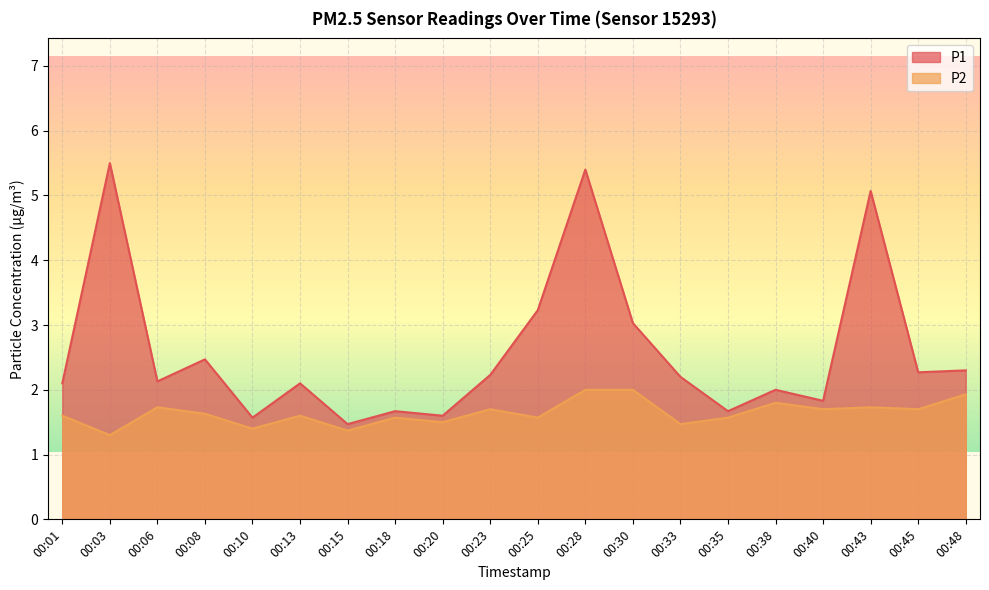

How many distinct data groups are displayed?

2